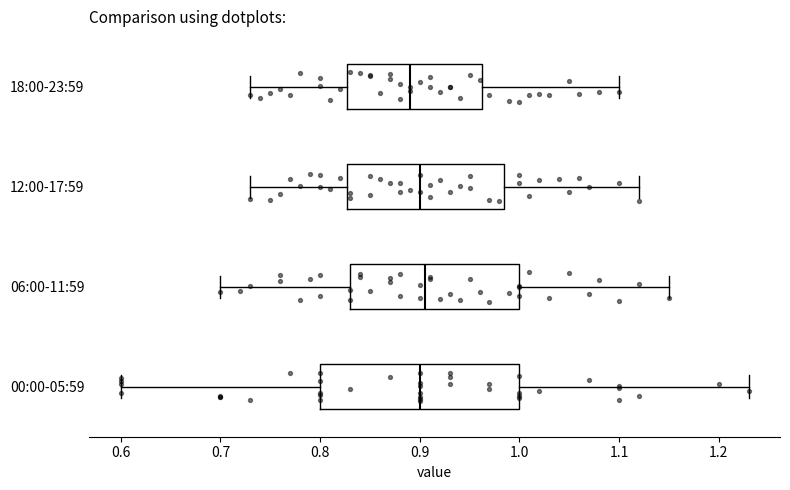

Reading bottom to top, read every box against the x-axis: the position of its median line, the range the box covers, and the ends of its whiskers. The values are not printed on the chart, so give them approximately, as read against the axis.

00:00-05:59: median 0.90, box 0.80 to 1.00, whiskers 0.60 to 1.23
06:00-11:59: median 0.91, box 0.83 to 1.00, whiskers 0.70 to 1.15
12:00-17:59: median 0.90, box 0.83 to 0.99, whiskers 0.73 to 1.12
18:00-23:59: median 0.89, box 0.83 to 0.96, whiskers 0.73 to 1.10